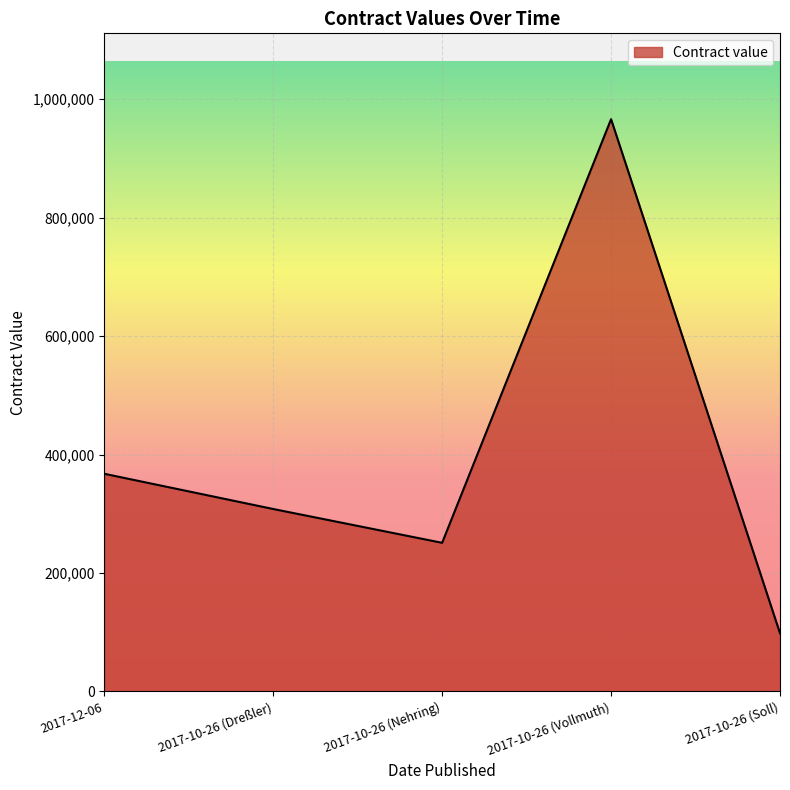

Reading left to right, list all the values displayed in this chart.

367469	307984	250890	966146	98171